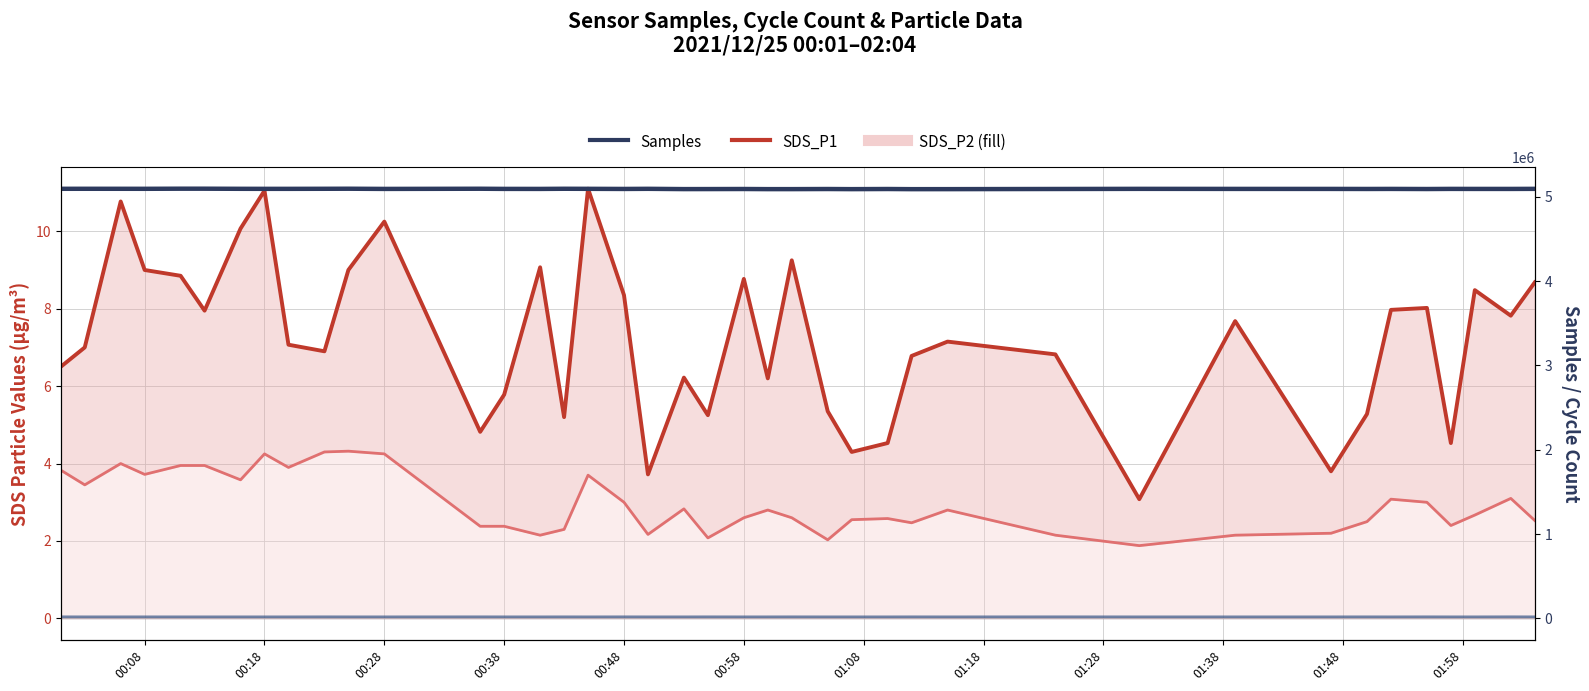

True or false: Samples and SDS_P2 line cross at least once.

False